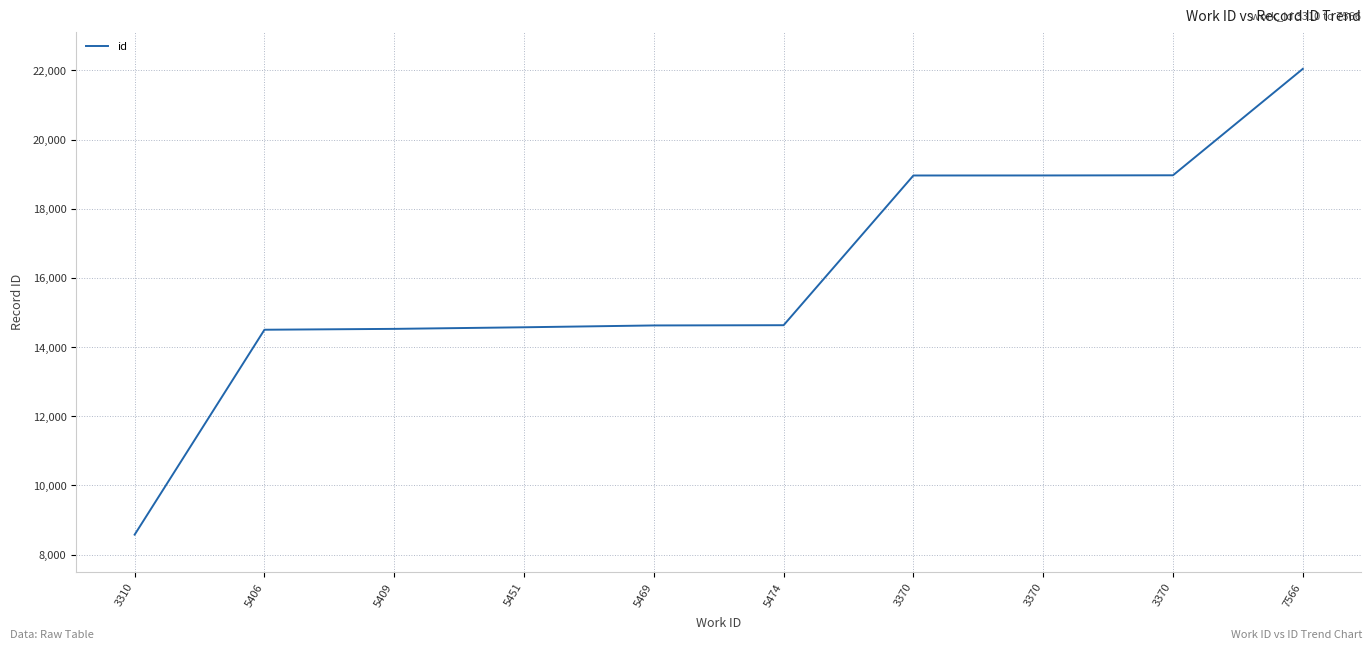

What value does the data have at 5474, to the nearest 10?

14630